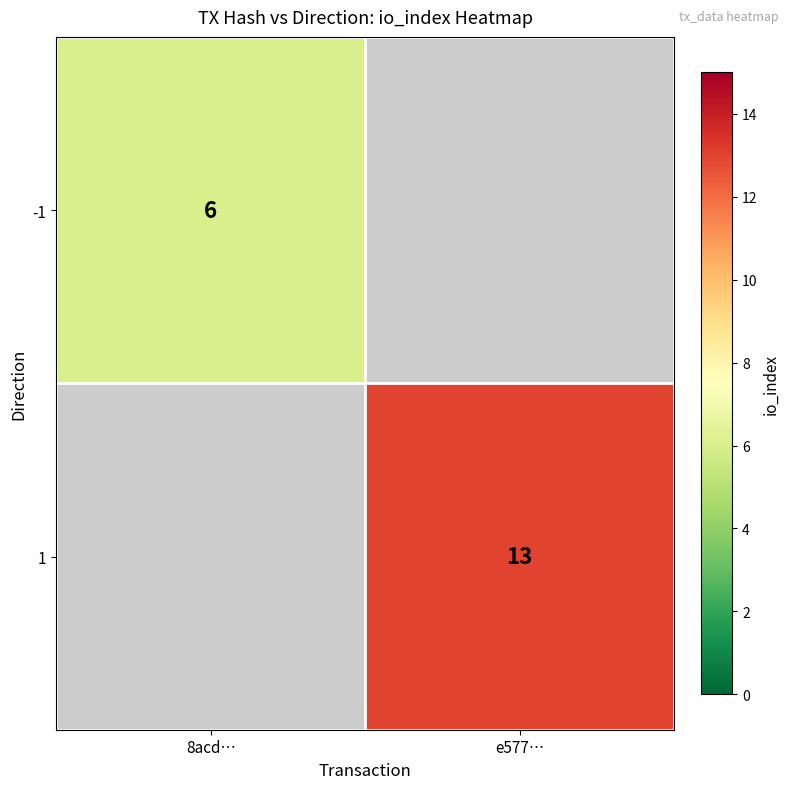

Is it true that -1 equals 6 at 8acd…?

True